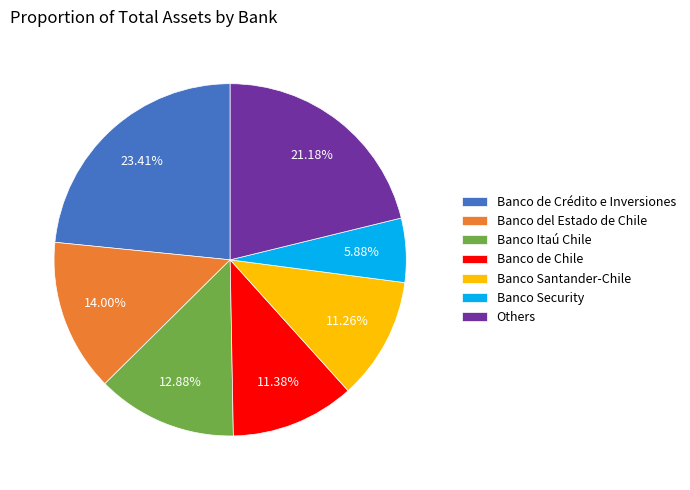

Which category has the smallest portion of the pie?

Banco Security